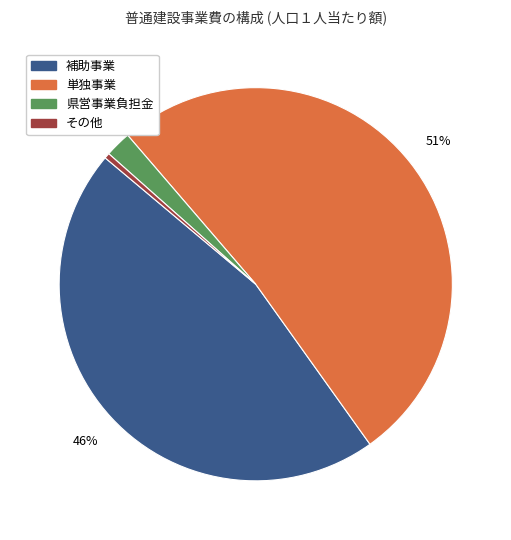

Is it true that 県営事業負担金 is 2% of the pie?

True